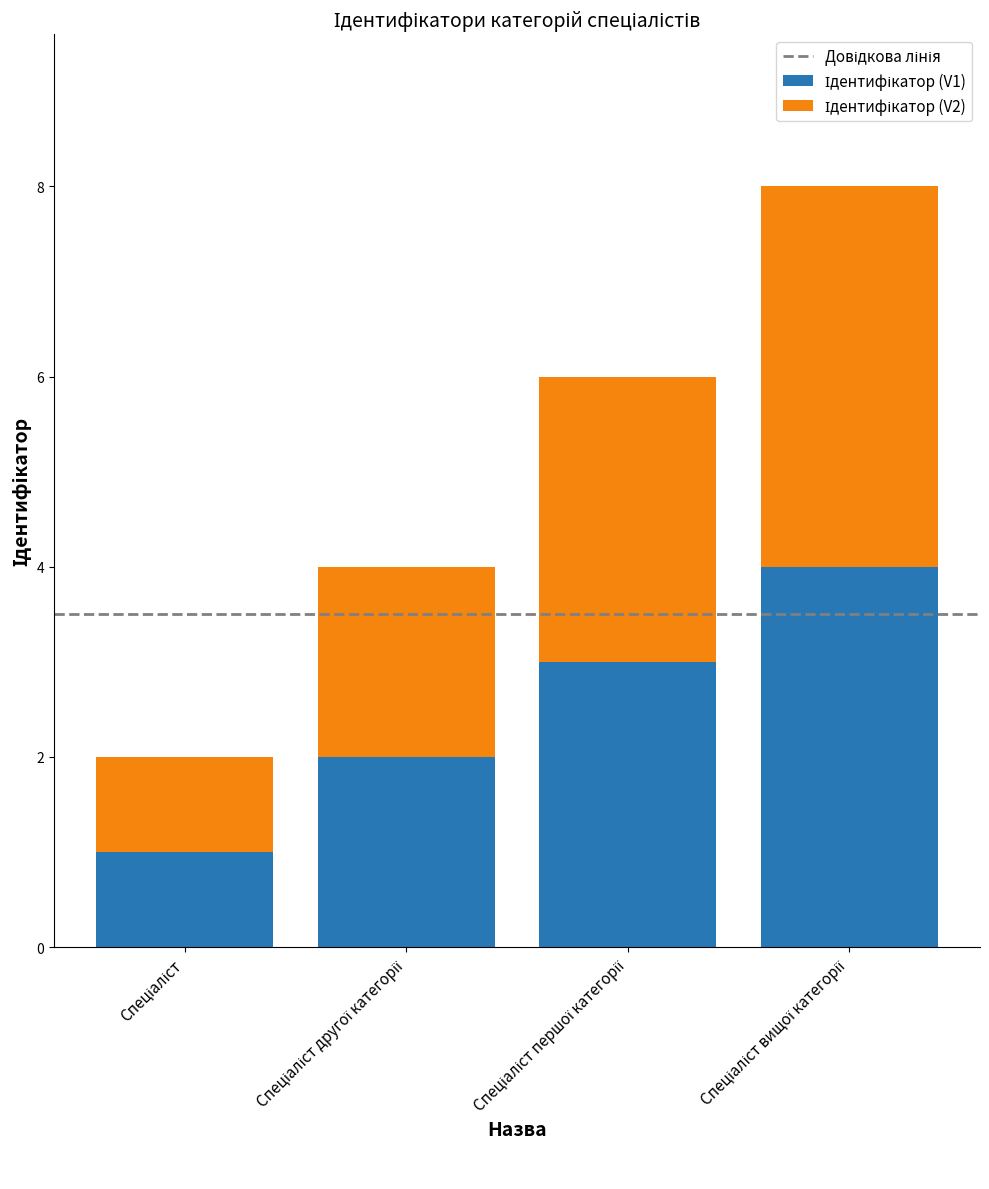

Are the bars horizontal?

No